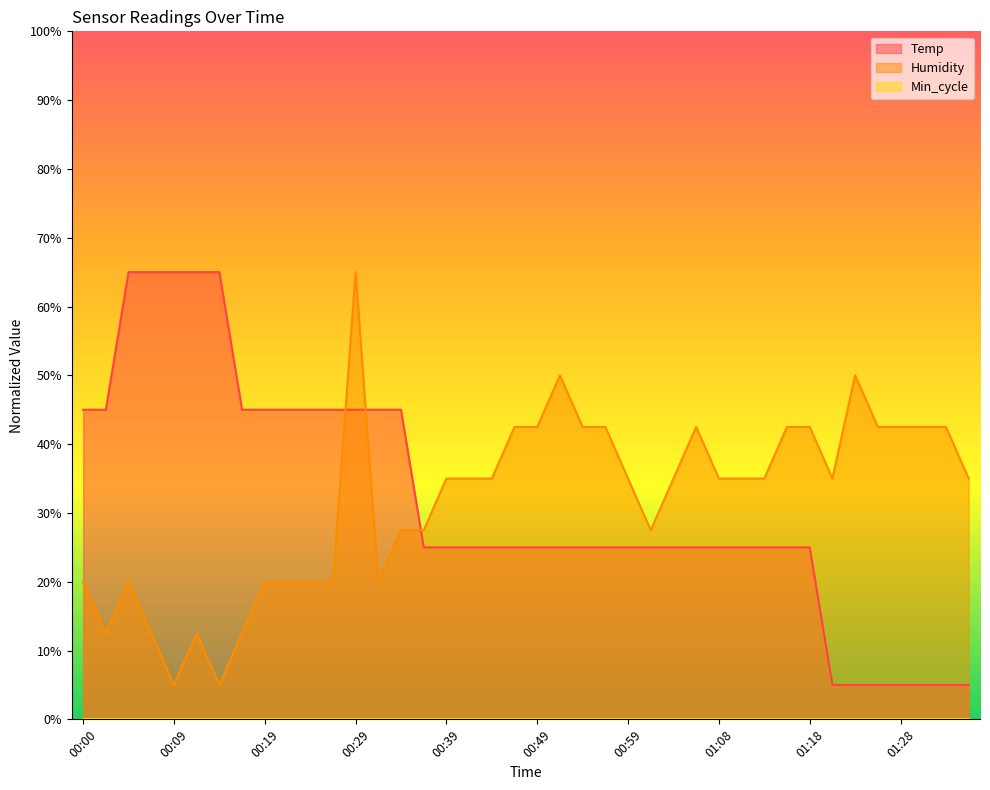

At which category is the sum across all series the highest?

00:29